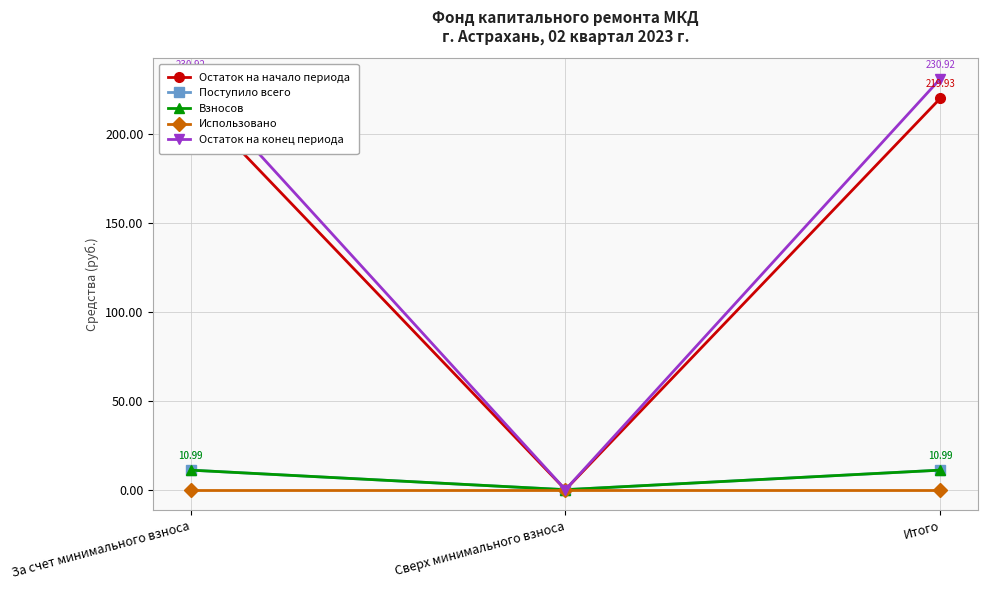

Which series changed the most between Сверх минимального взноса and Итого?

Остаток на конец периода